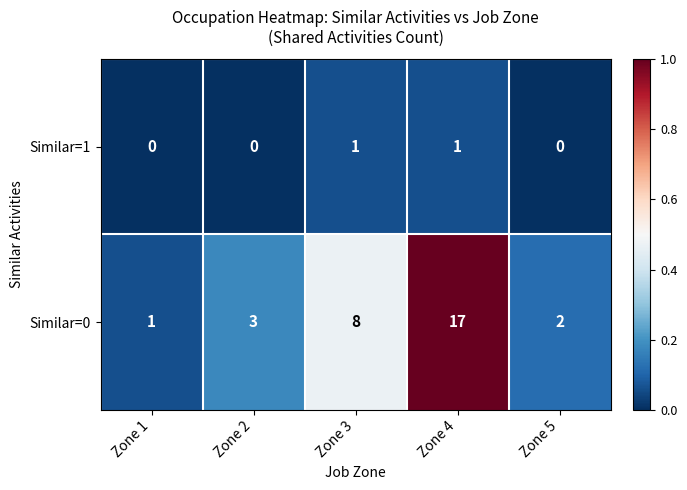

Which series has the largest total across all categories?

Similar=0